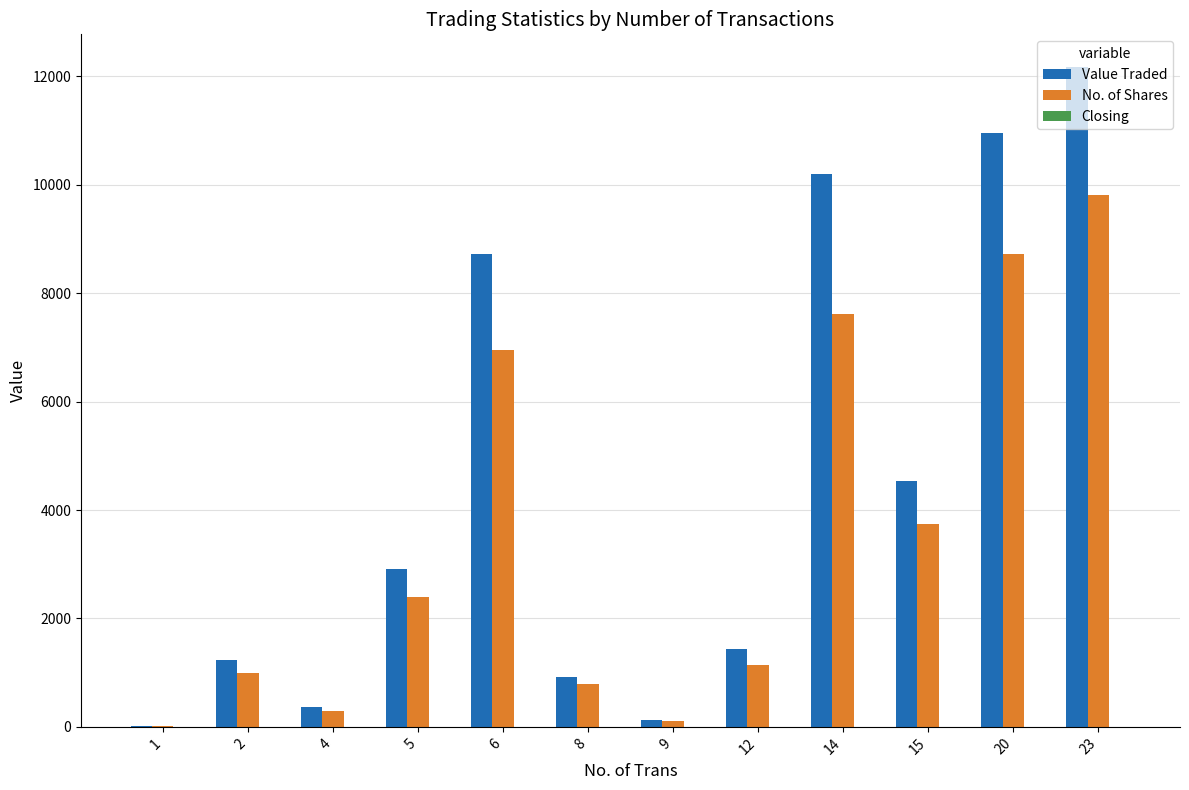

What is the sum of all Value Traded values?

53581.0